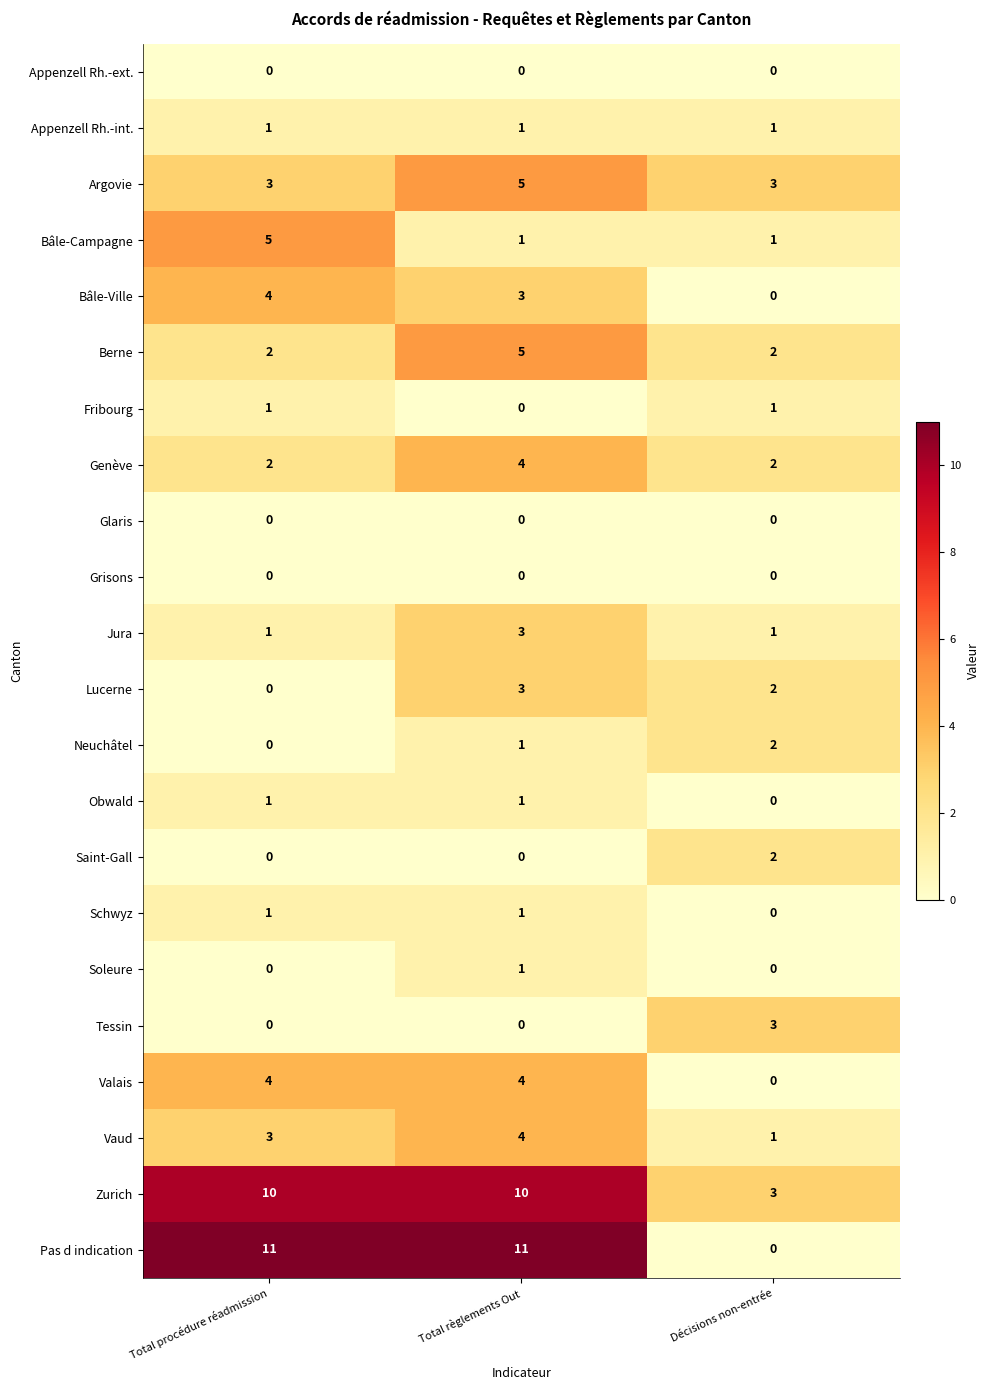

What is the maximum value for Zurich?

10